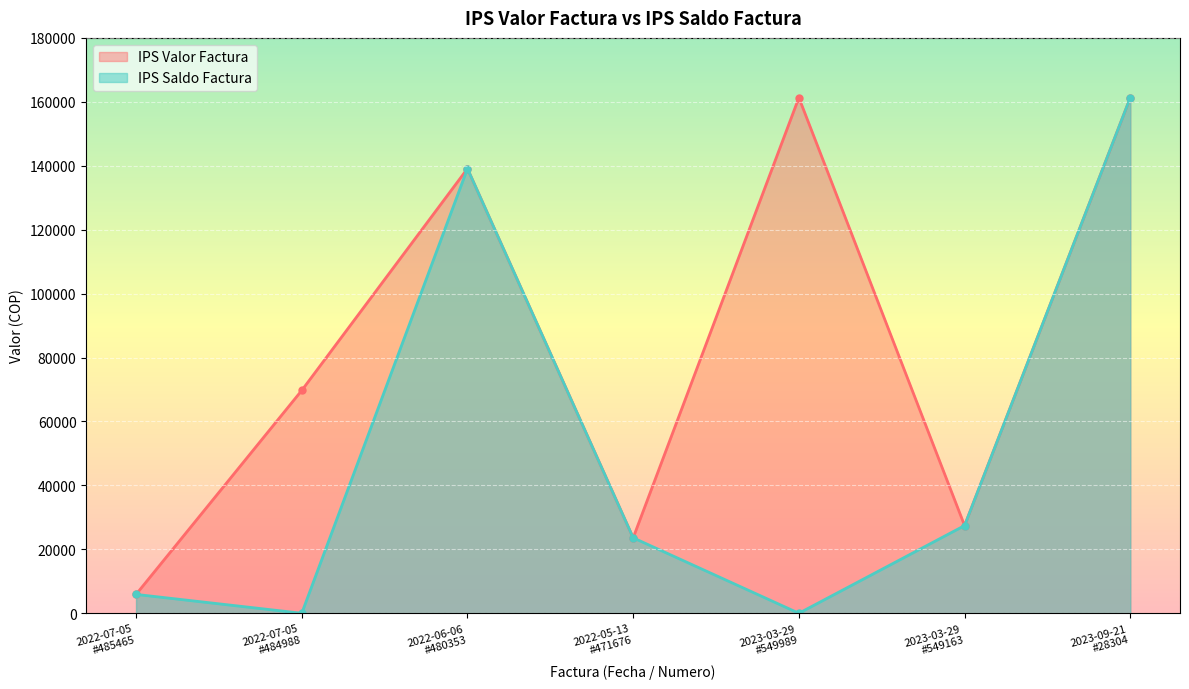

True or false: IPS Saldo Factura and IPS Valor Factura intersect in this chart.

False